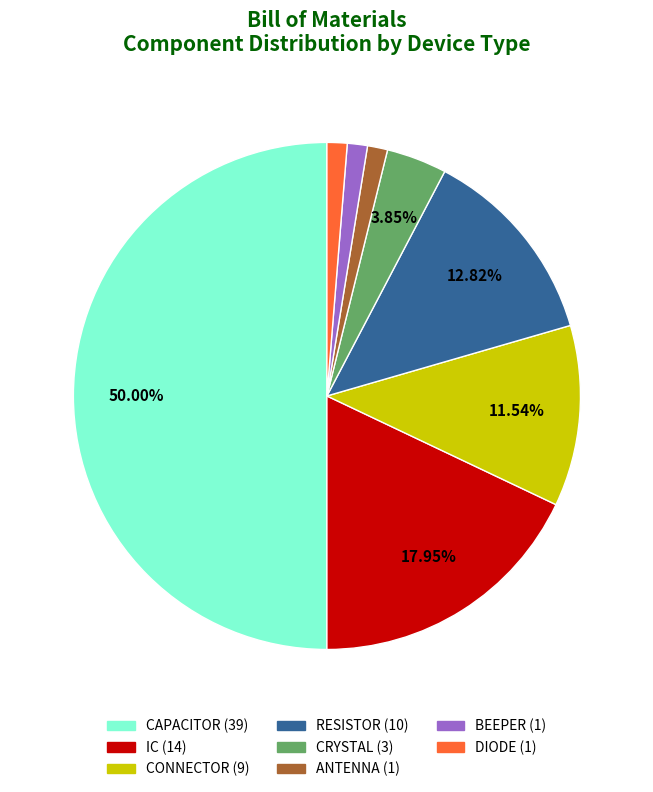

To the nearest percent, what is the difference between the largest and smallest slice percentages?

49%